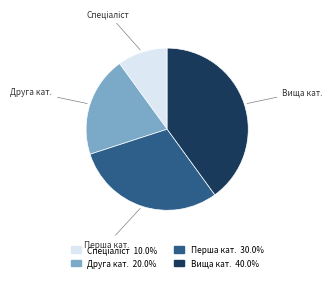

What is the largest slice in the pie chart?

Вища кат.